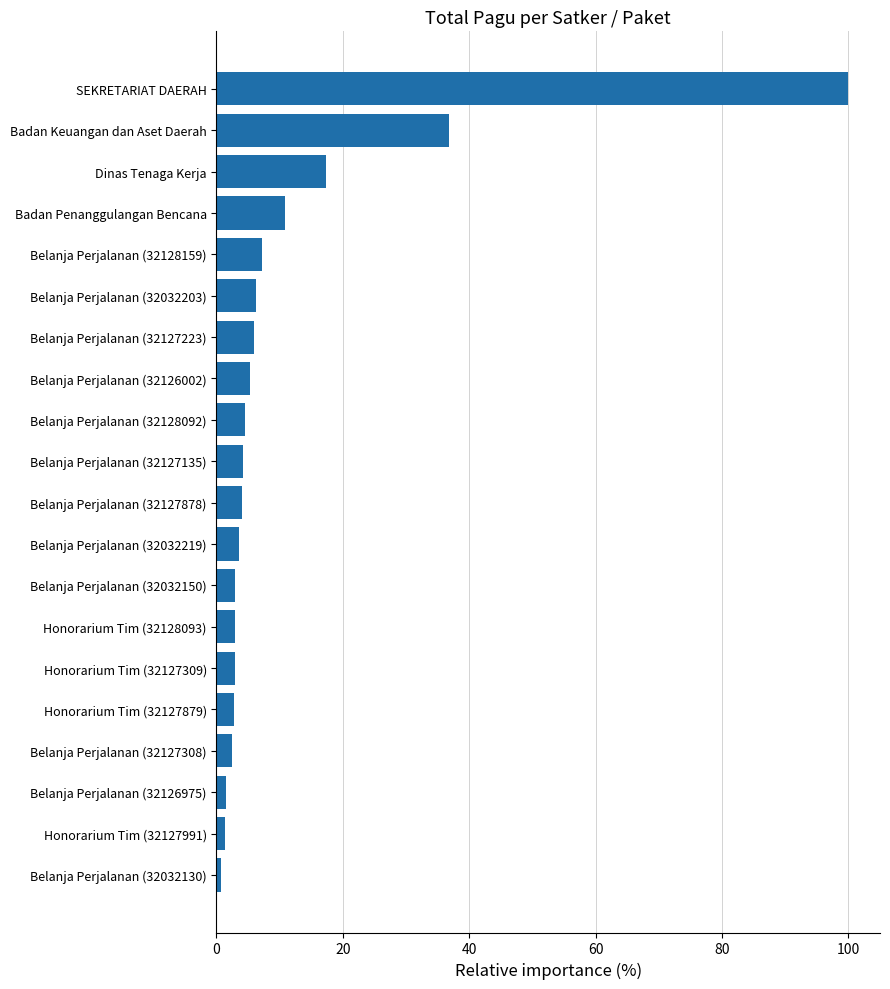

Which category has the highest value across all series?

SEKRETARIAT DAERAH